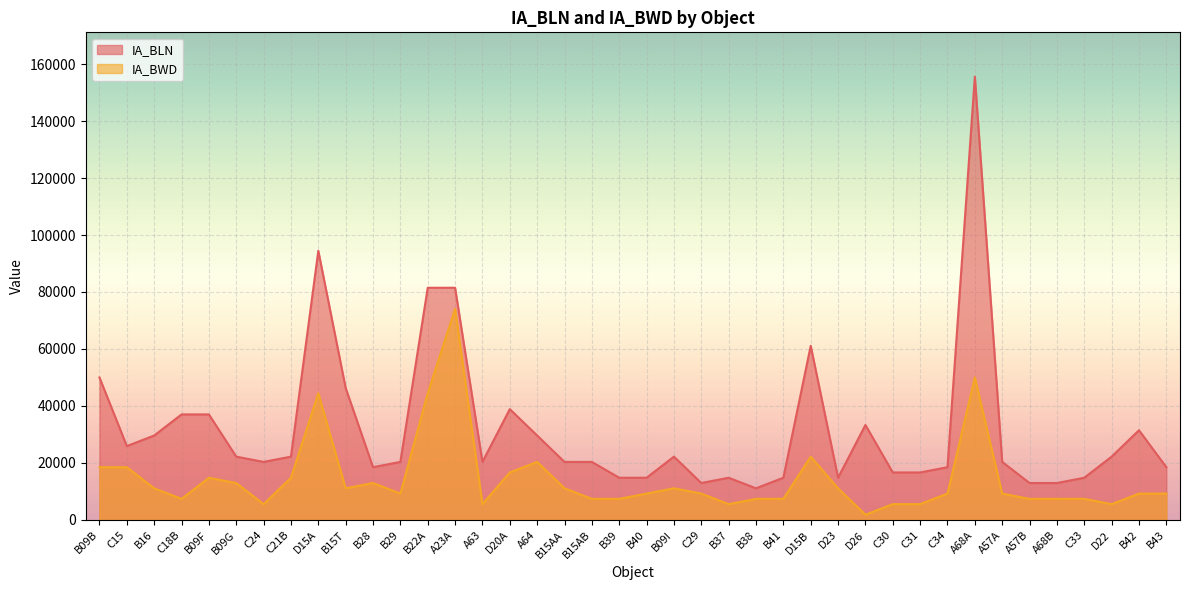

What is the lowest value of the IA_BLN series?

11112